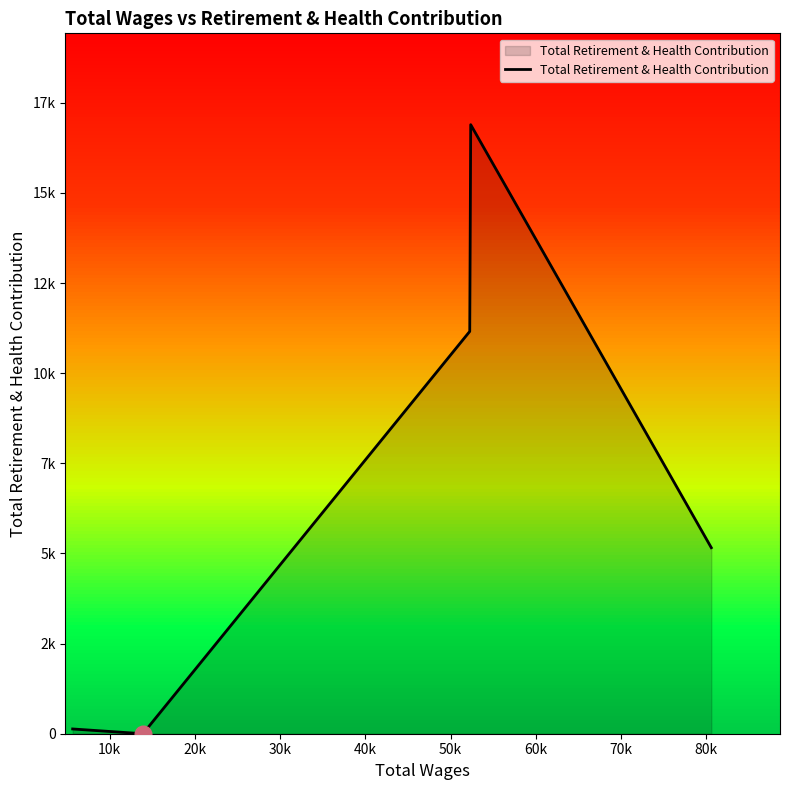

How many points are higher than both their immediate neighbors (excluding endpoints)?

1